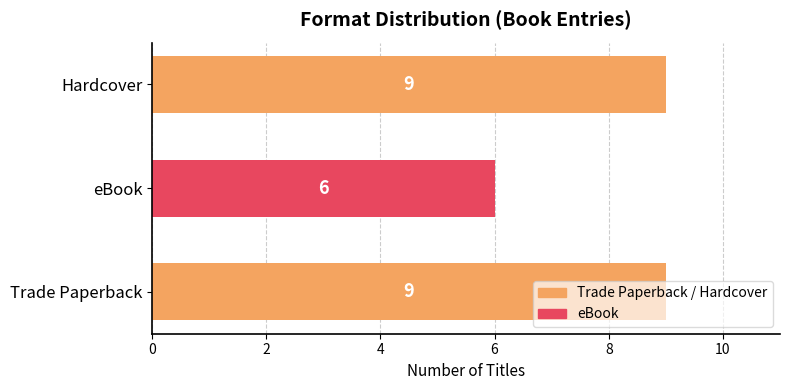

What is the sum of all values?

24